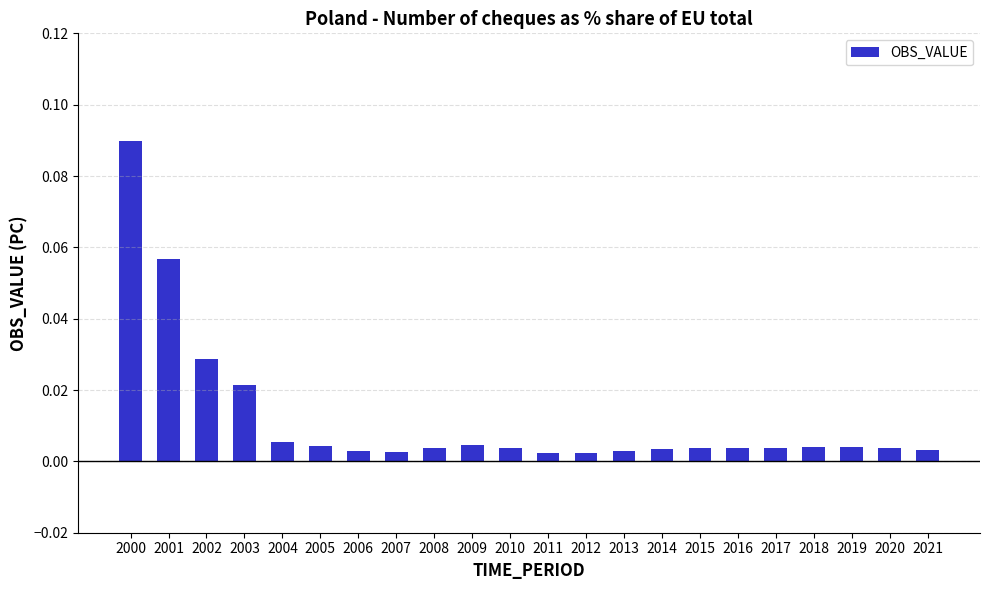

What is the sum of all values?

0.3